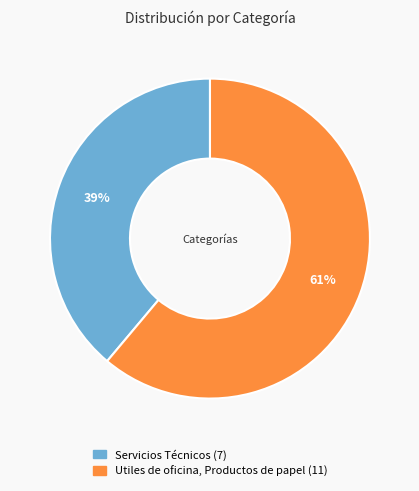

Rank the categories by value from highest to lowest.

Utiles de oficina, Productos de papel, Servicios Técnicos